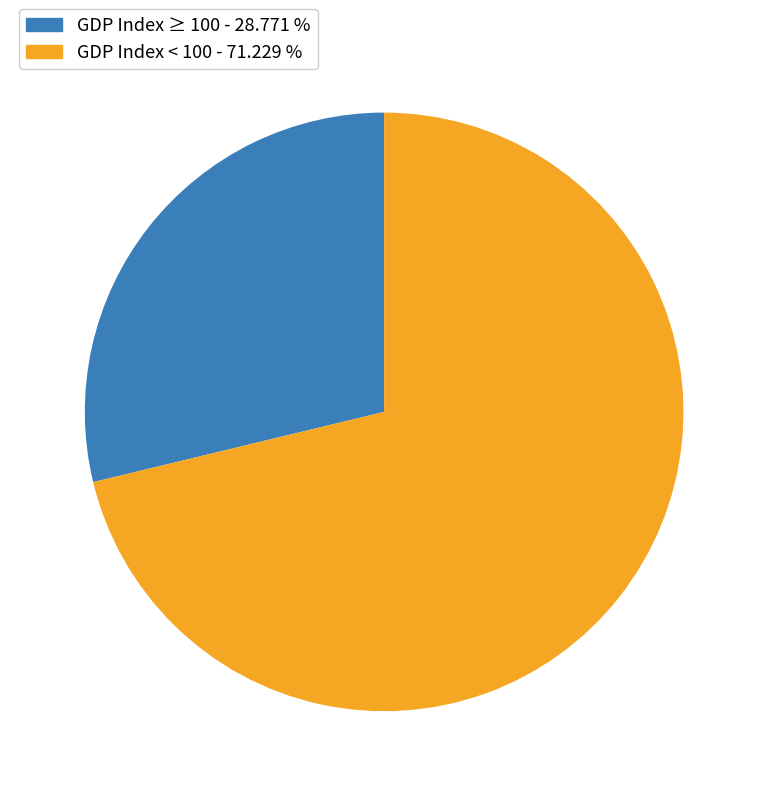

Between GDP Index < 100 - 71.229 % and GDP Index ≥ 100 - 28.771 %, which is larger?

GDP Index < 100 - 71.229 %